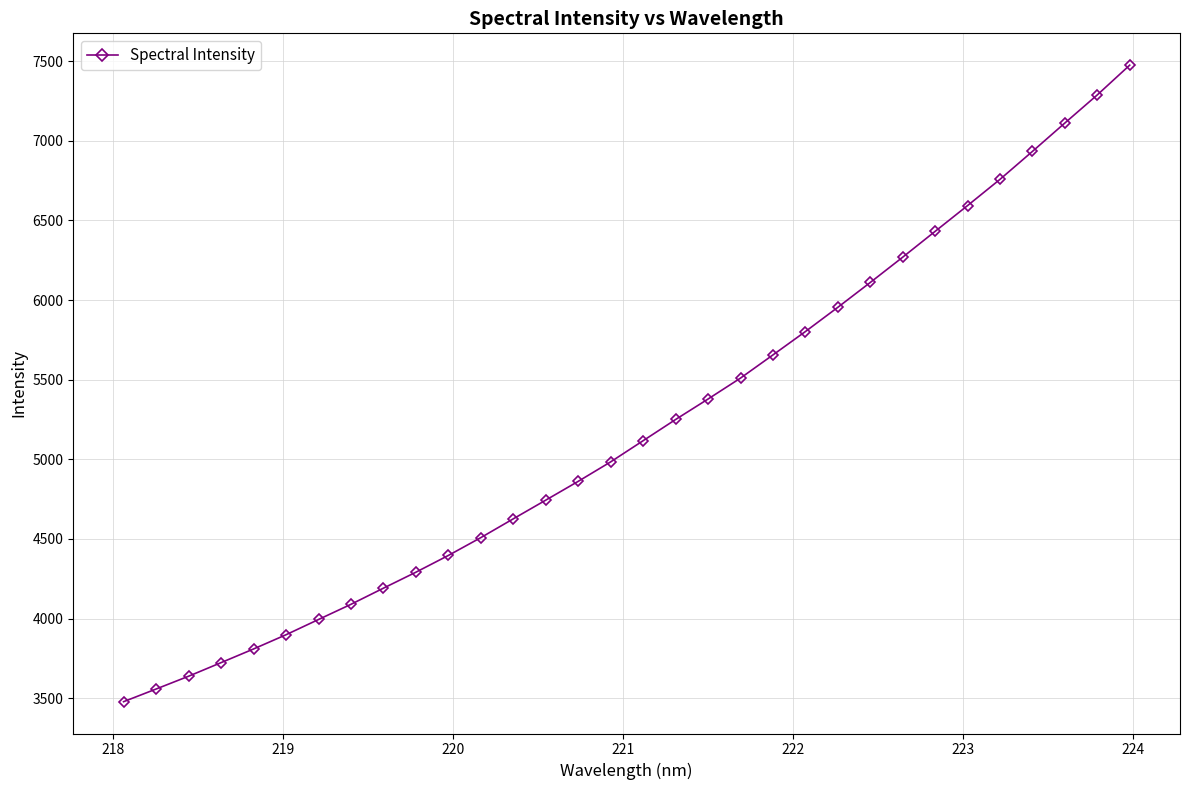

What is the value of the 22nd point from the left?

5802.5